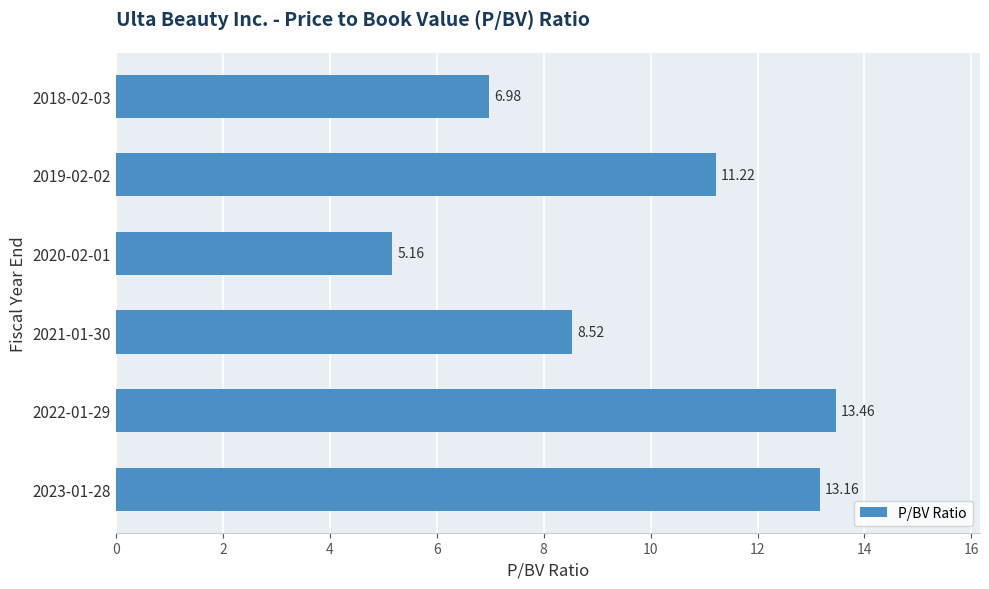

Rank the categories by value from lowest to highest.

2020-02-01, 2018-02-03, 2021-01-30, 2019-02-02, 2023-01-28, 2022-01-29